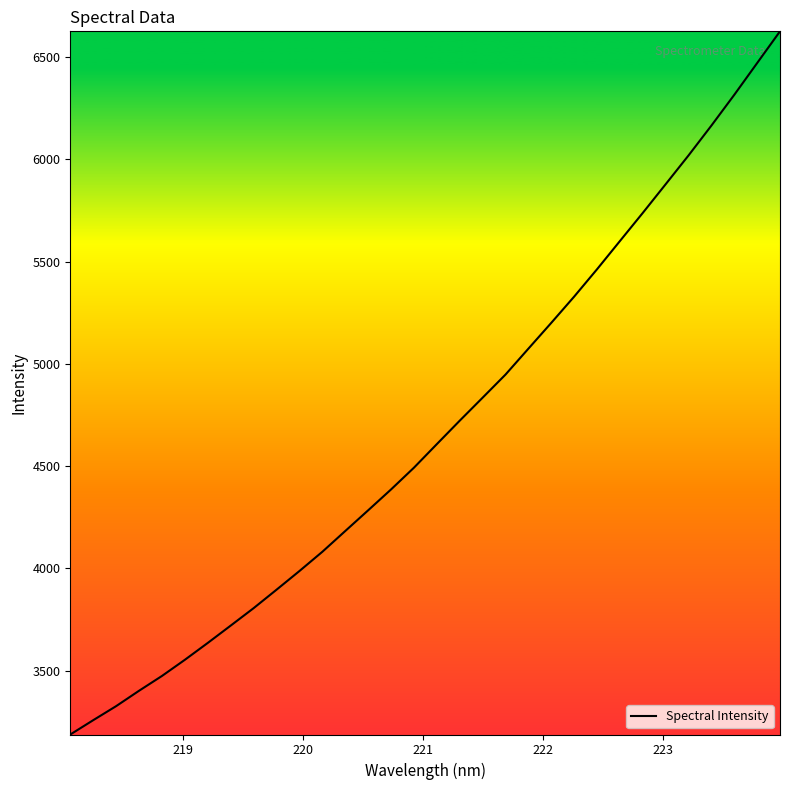

What is the difference between the maximum and minimum values?

3439.7